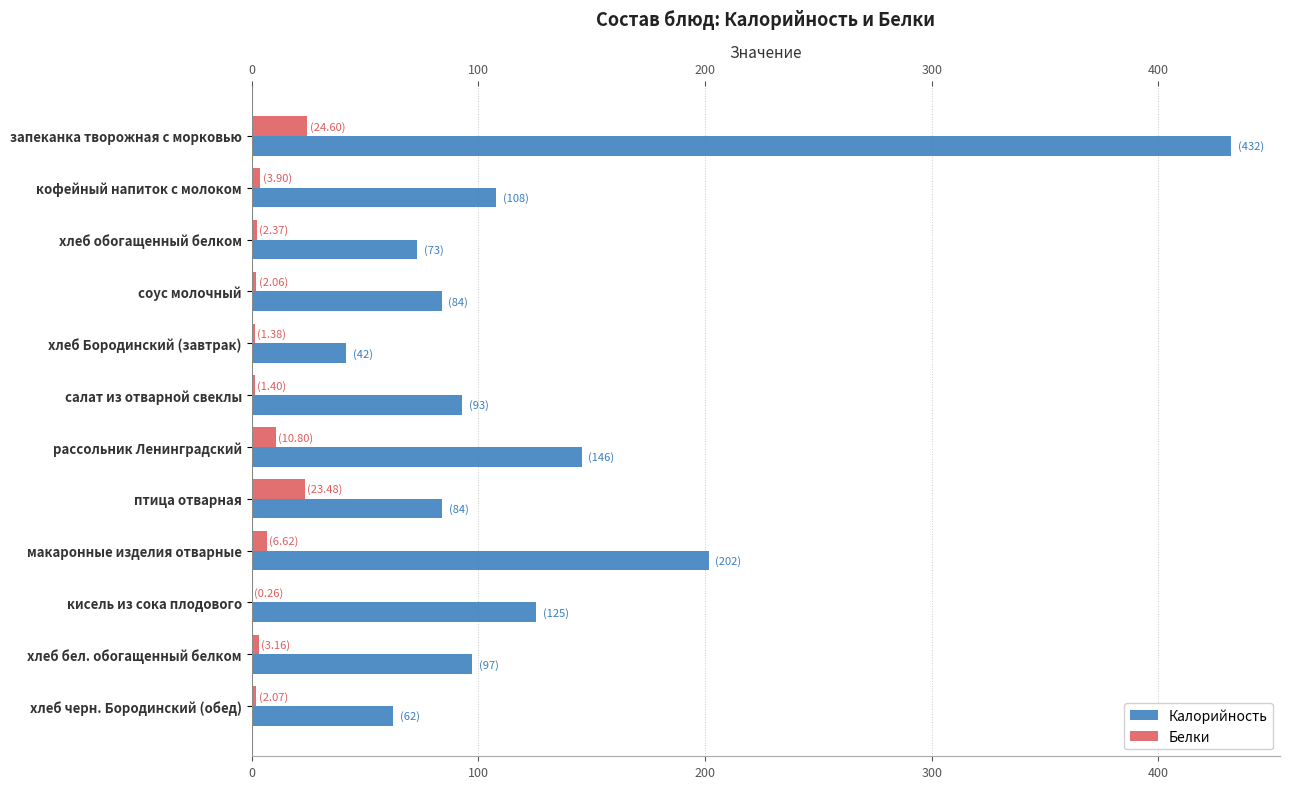

At which label does Калорийность reach its peak?

запеканка творожная с морковью